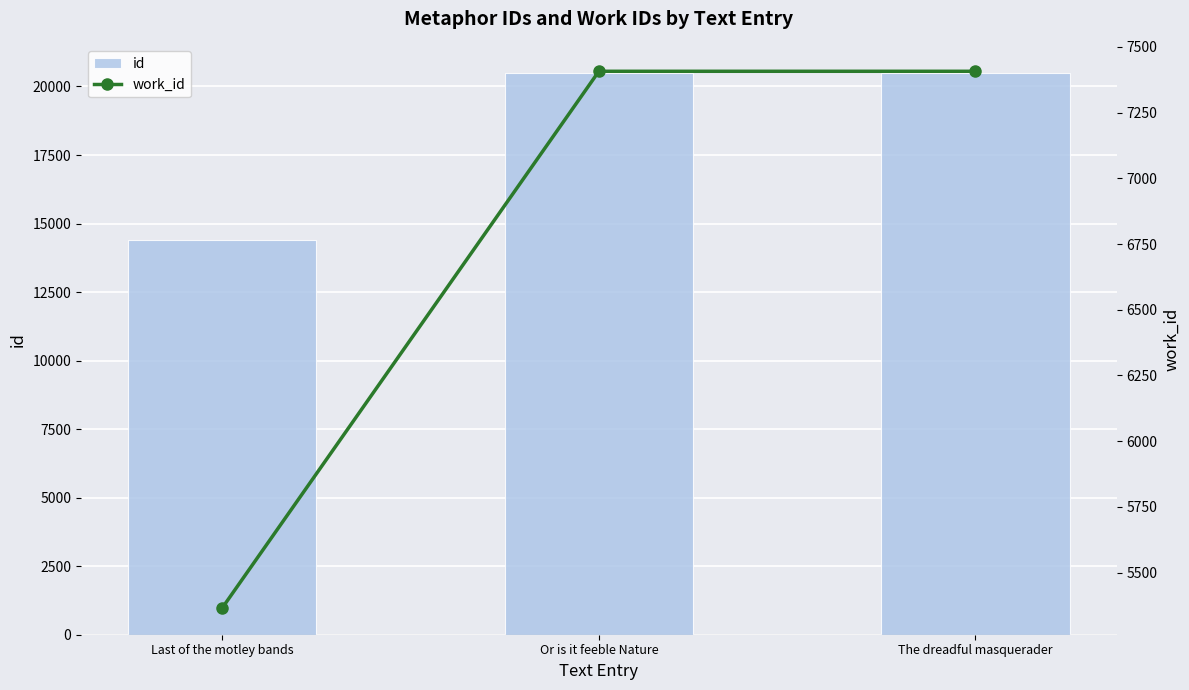

Rank the series by their average value, from lowest to highest.

work_id, id